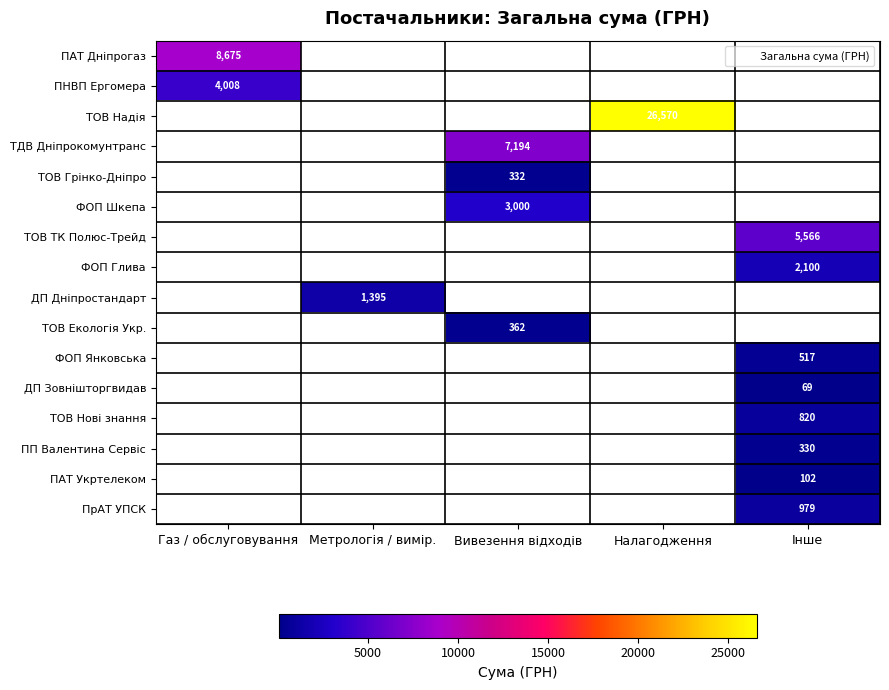

At how many categories does at least one series exceed 20616?

1